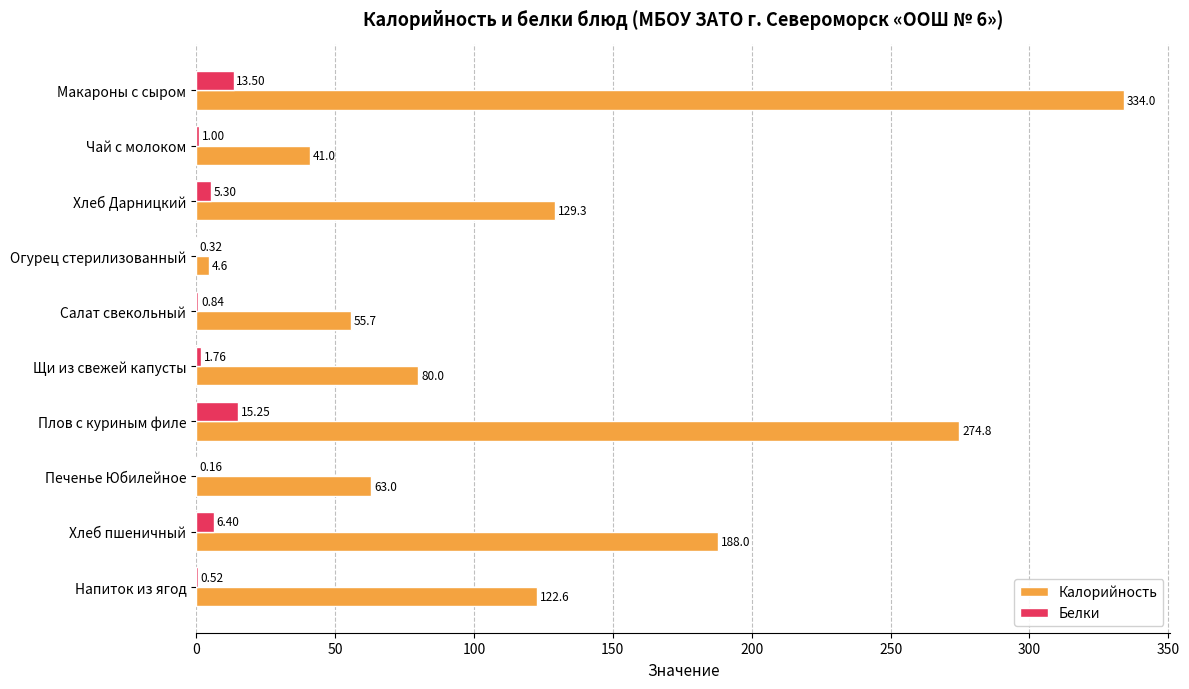

Count the number of data series in this chart.

2